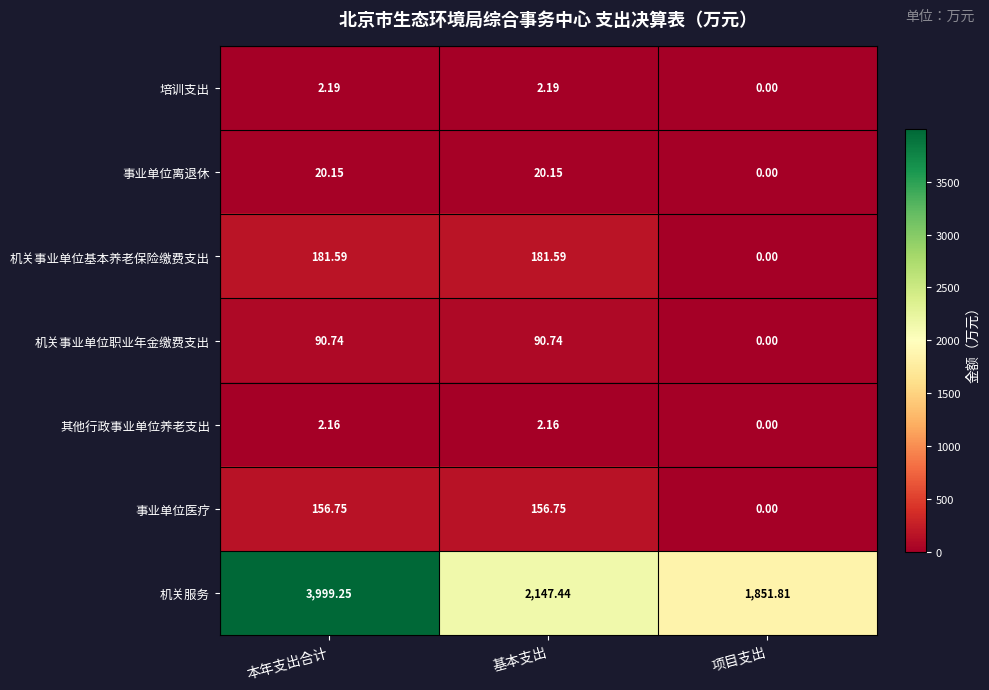

What is the difference between the highest and lowest values at 本年支出合计?

3997.1